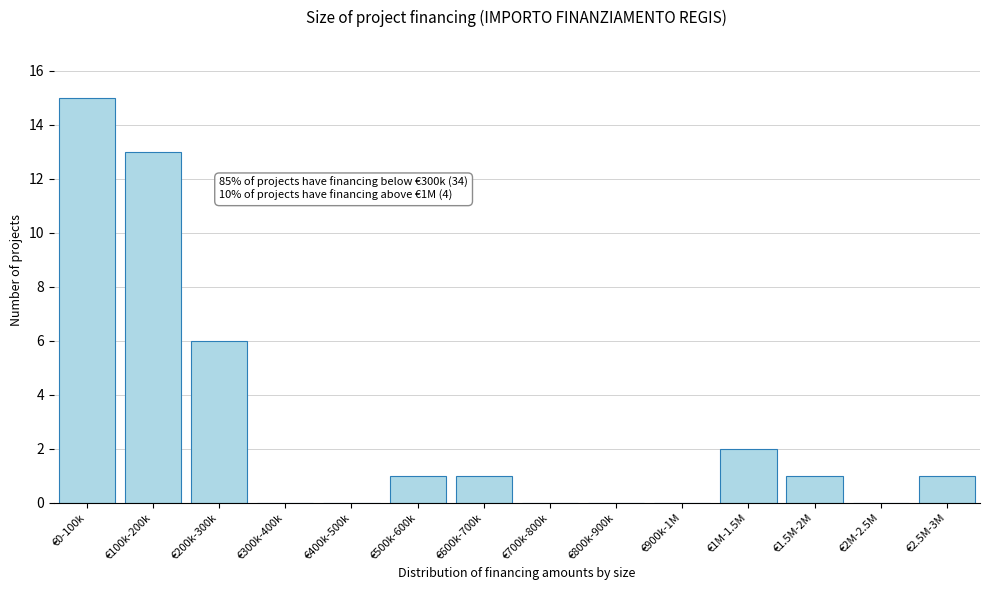

Reading left to right, extract all data points from this chart.

€0-100k=15	€100k-200k=13	€200k-300k=6	€300k-400k=0	€400k-500k=0	€500k-600k=1	€600k-700k=1	€700k-800k=0	€800k-900k=0	€900k-1M=0	€1M-1.5M=2	€1.5M-2M=1	€2M-2.5M=0	€2.5M-3M=1